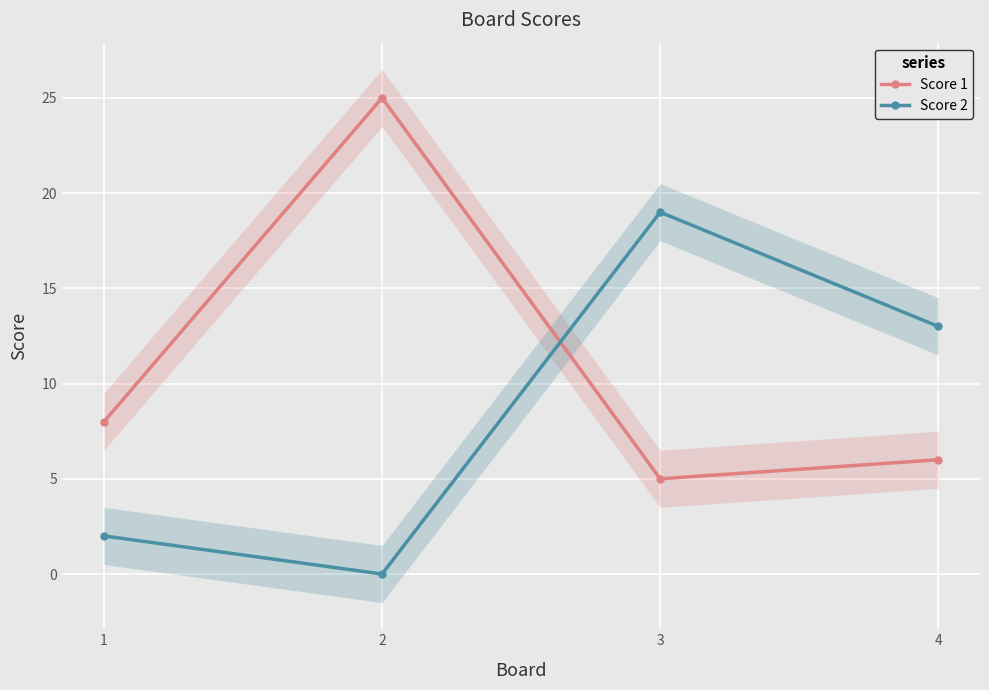

True or false: Score 1 has more than 1 interior local peaks.

False